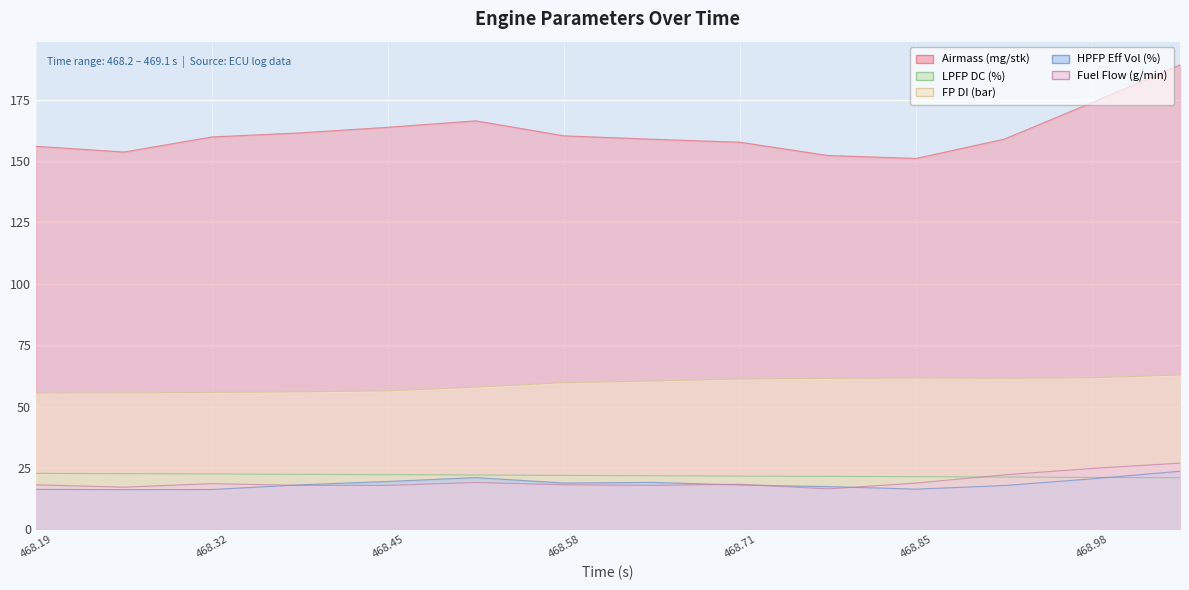

At which label does HPFP Eff Vol (%) first exceed 18?

468.384